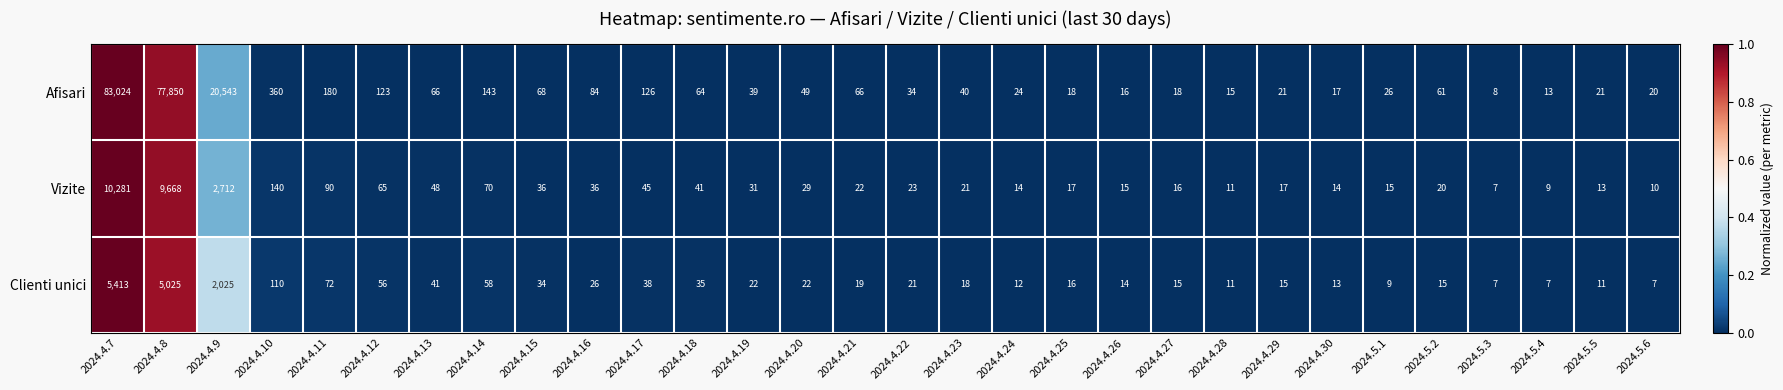

True or false: Clienti unici has a value of 7 at 2024.4.30.

False